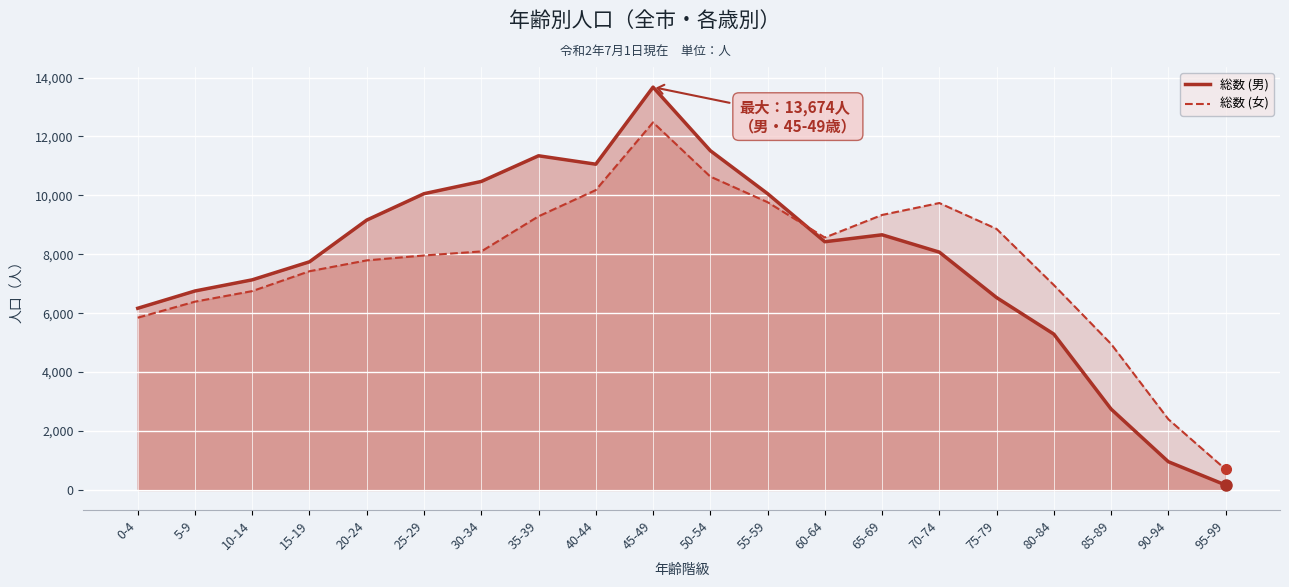

Rank the series by their average value, from lowest to highest.

総数 (女), 総数 (男)